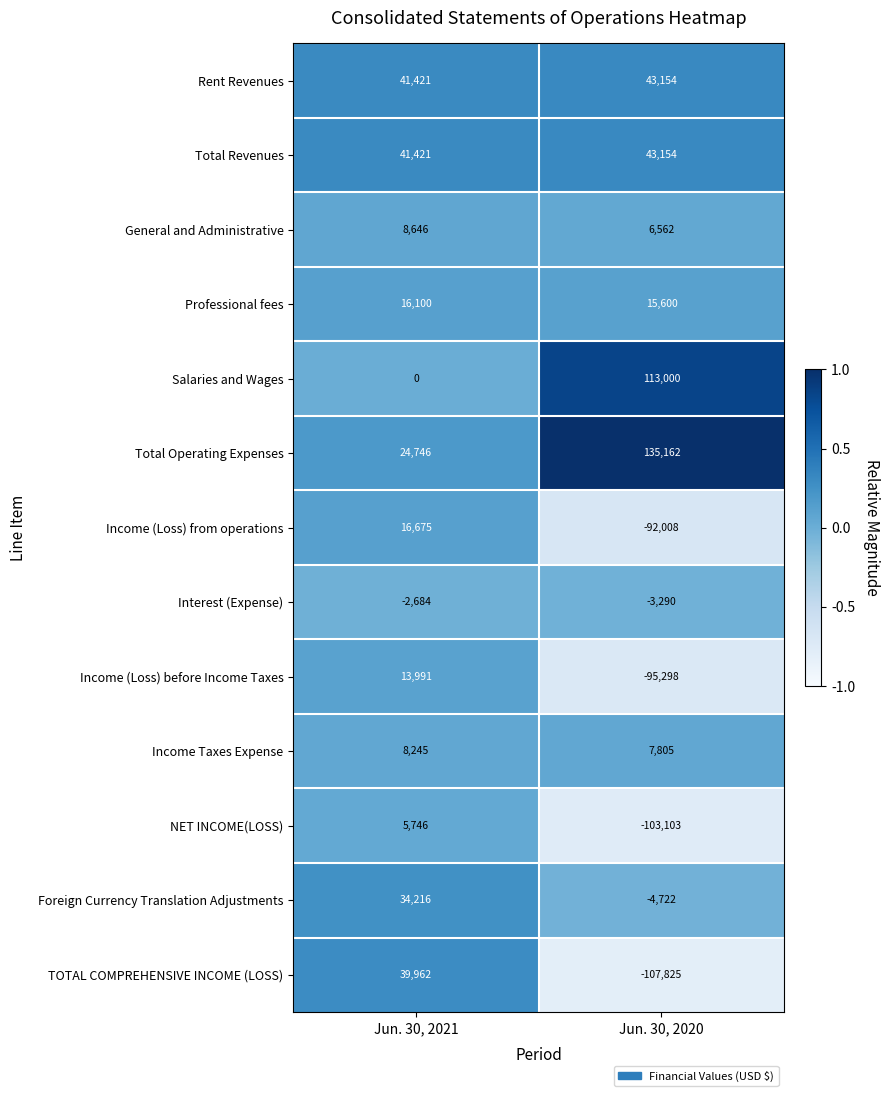

Which category has the lowest value in the Income (Loss) from operations series?

Jun. 30, 2020